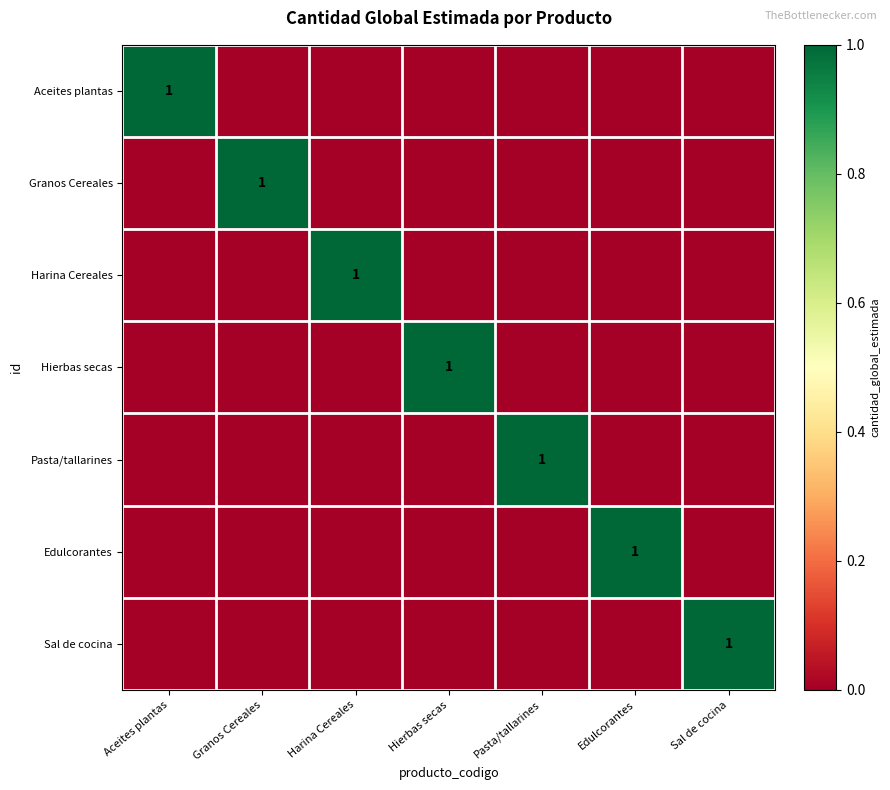

What is the difference between the maximum and second lowest values in the Edulcorantes series?

1